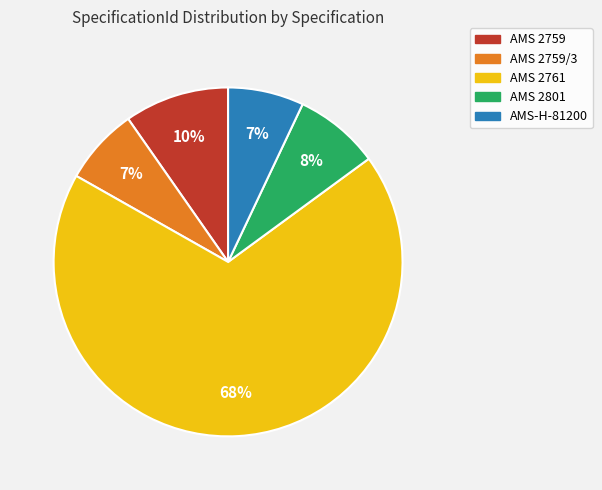

Which slice represents more than half of the pie?

AMS 2761